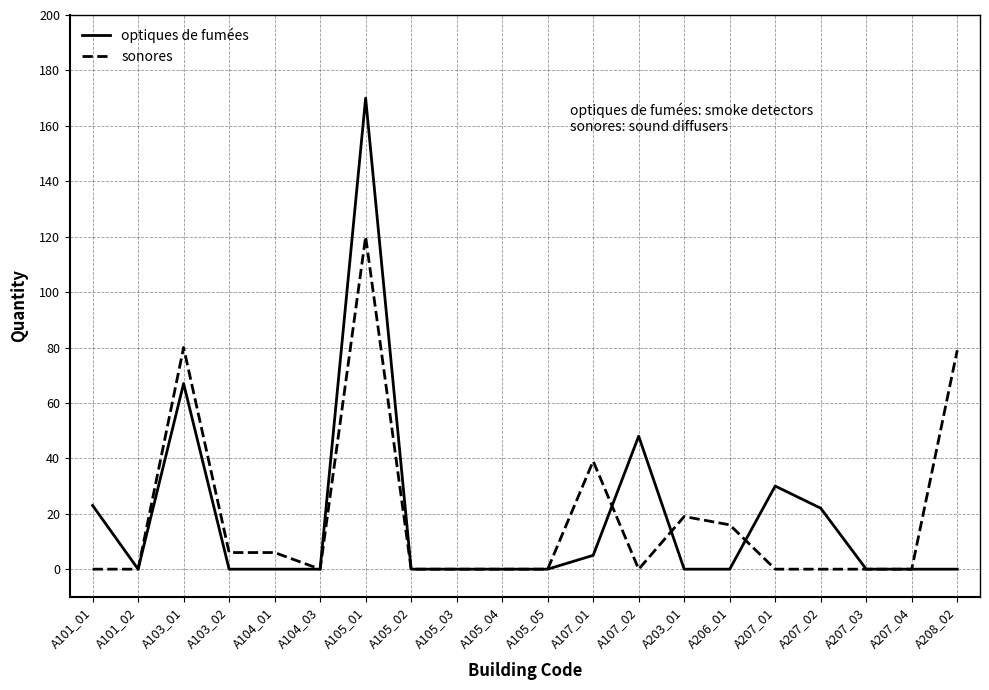

What is the maximum value for optiques de fumées?

170